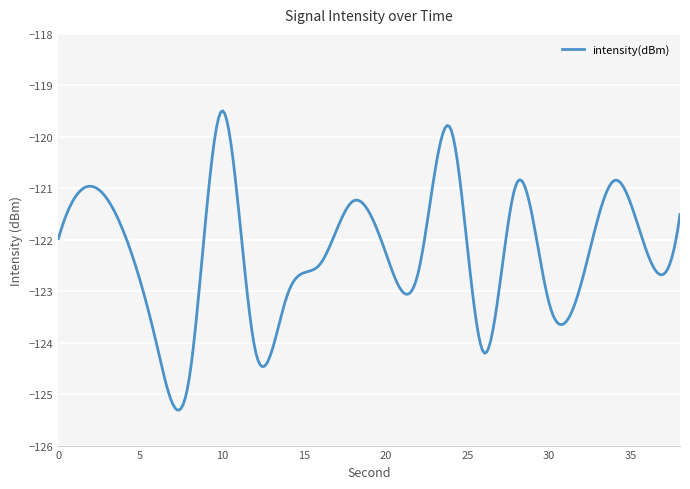

True or false: the data has more than 2 interior local peaks.

True